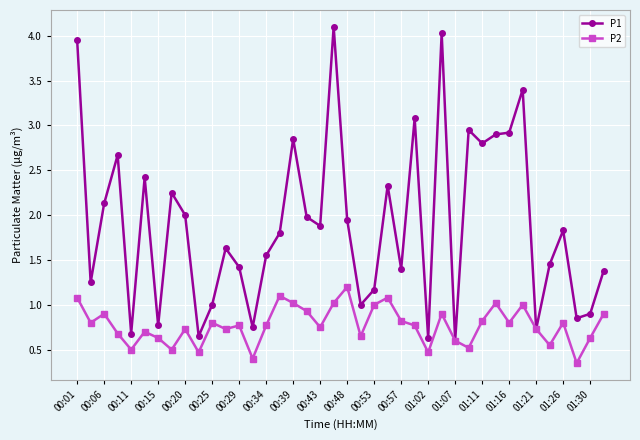

List the series in order of their overall mean, lowest first.

P2, P1